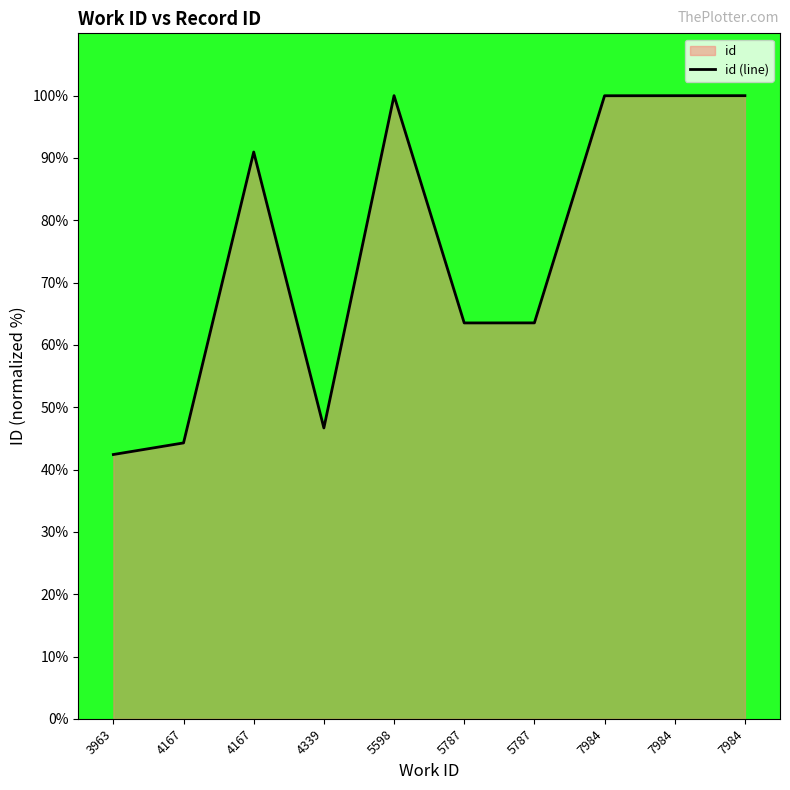

Reading left to right, extract all data points from this chart.

42.4	44.3	91.0	46.7	100.0	63.5	63.5	100.0	100.0	100.0